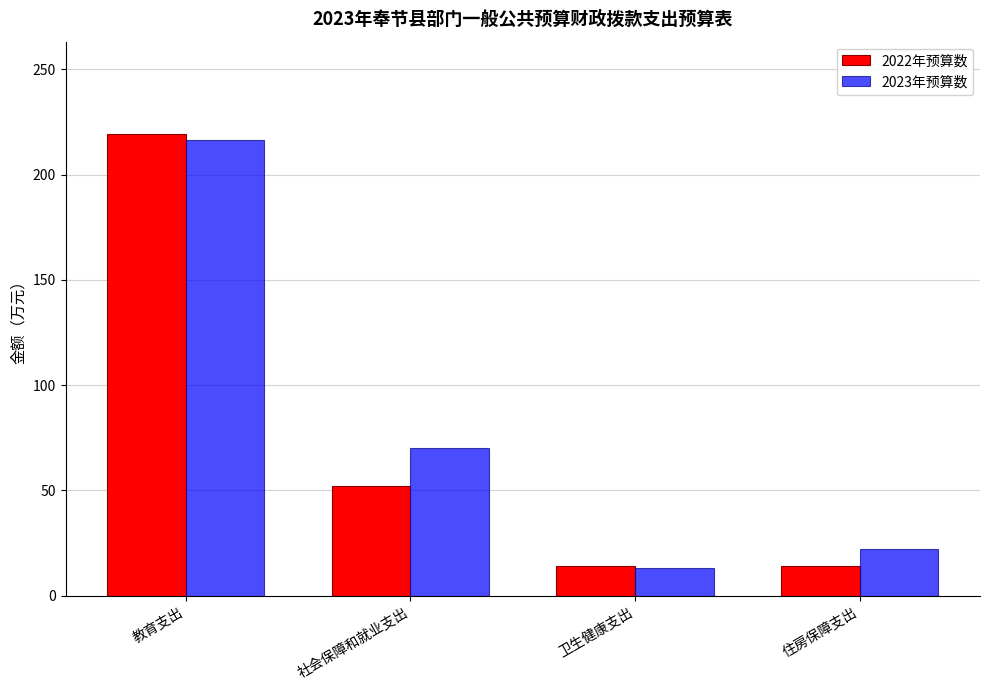

What is the spread (max minus min) of values at 社会保障和就业支出?

18.3